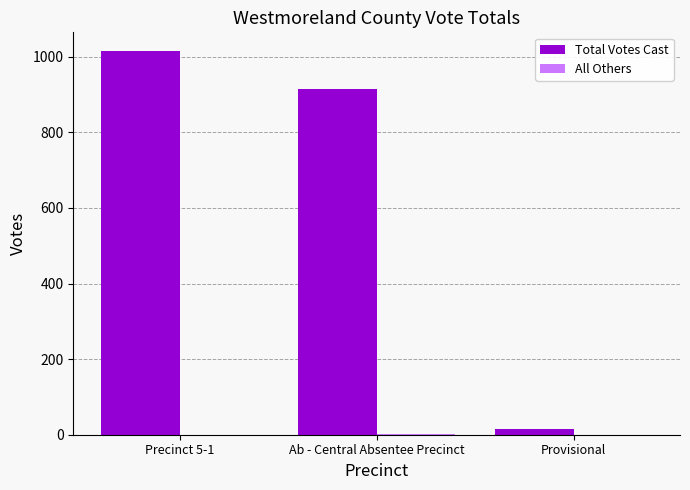

What is the spread (max minus min) of values at Precinct 5-1?

1014